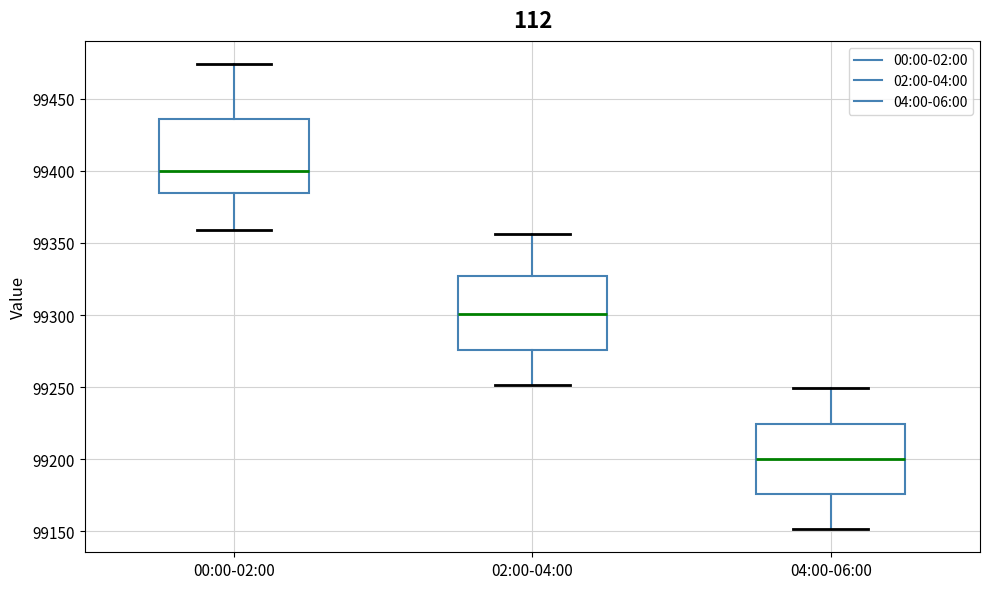

Which box's median line is the lowest?

04:00-06:00